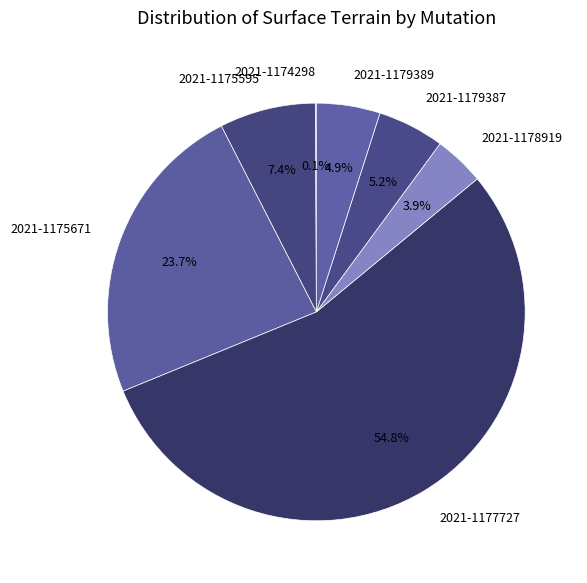

Between 2021-1175595 and 2021-1179387, which is larger?

2021-1175595